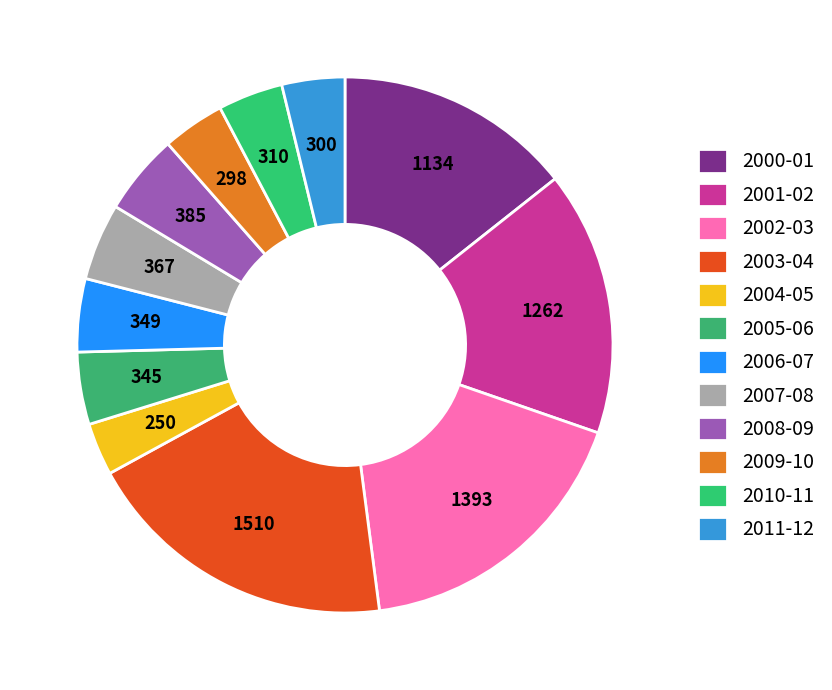

Count the number of slices in the pie.

12